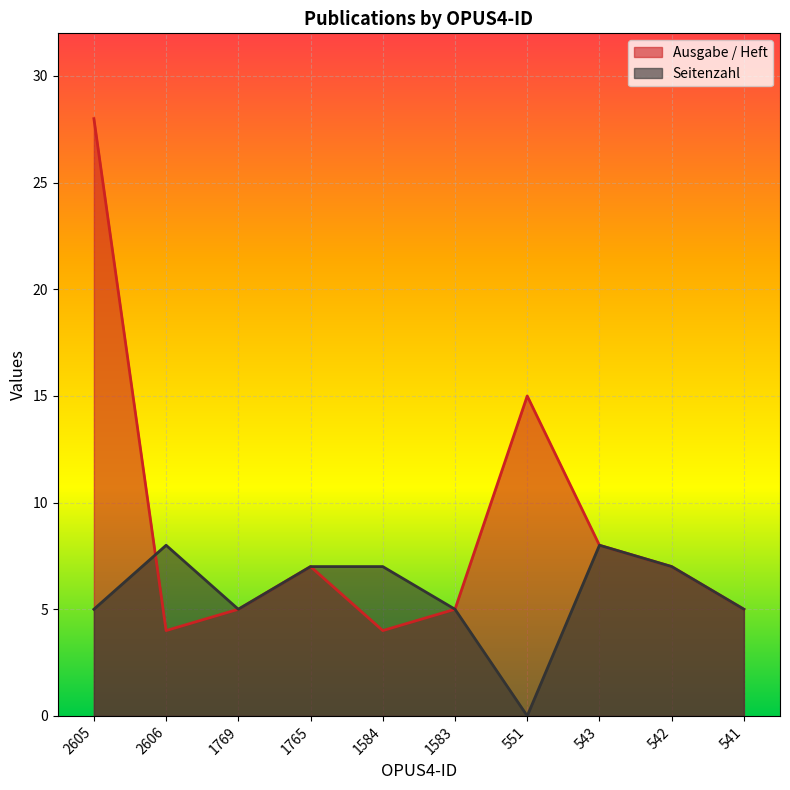

Does the chart display data point markers on the line(s)?

No